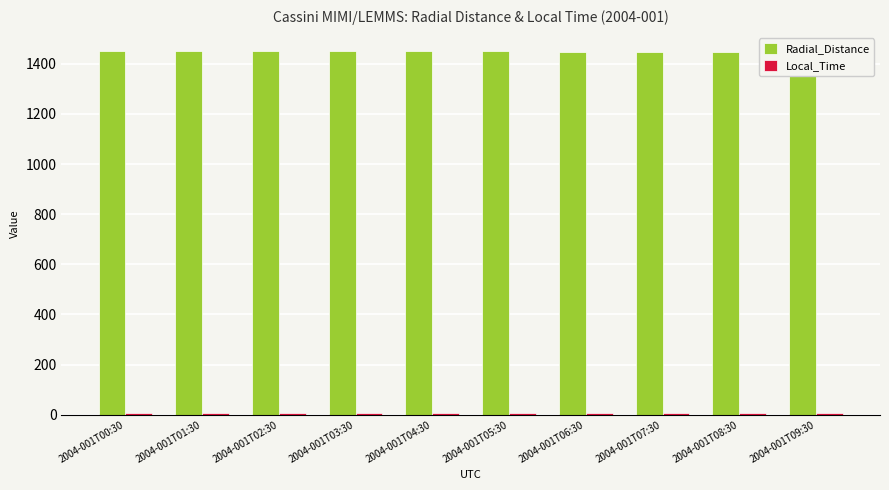

How many Local_Time values are between 7 and 8?

10